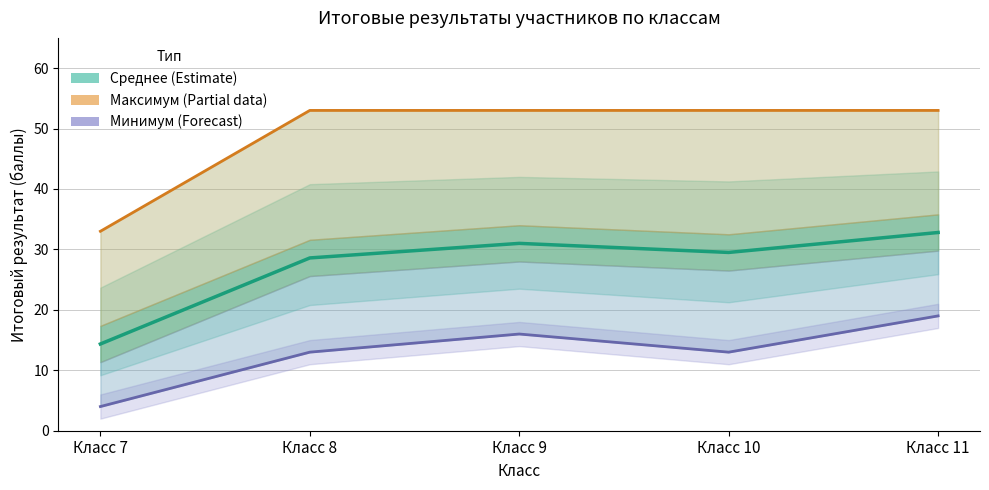

Which has a higher value, Класс 8 or Класс 10?

Класс 10